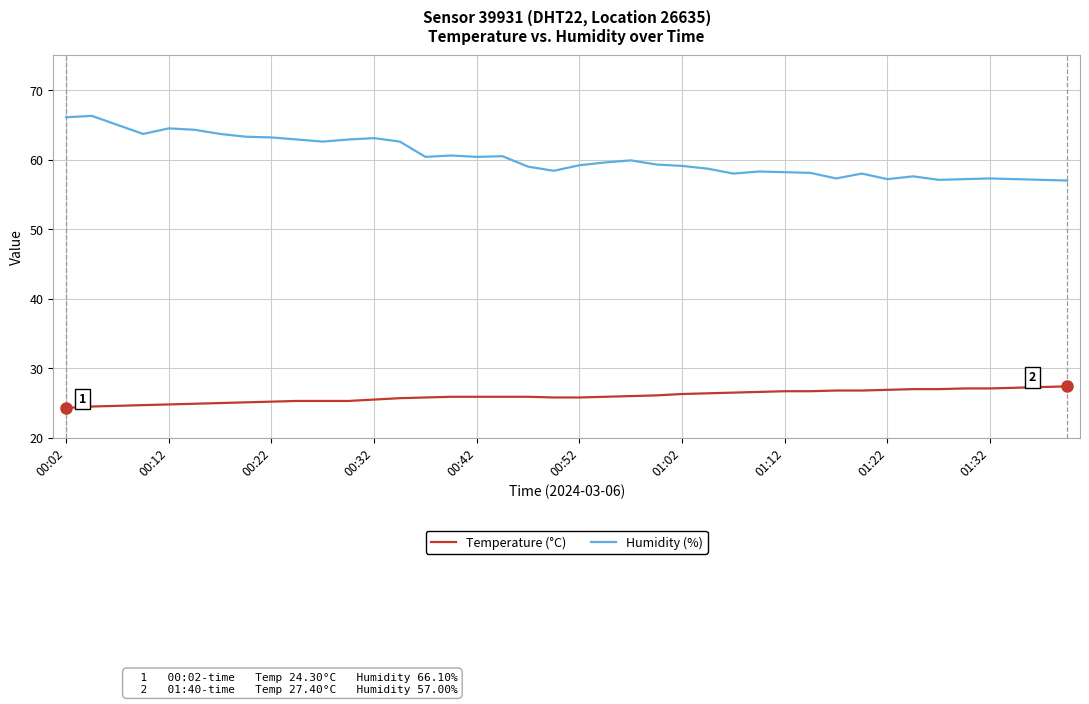

Which series has the widest spread of values?

Humidity (%)